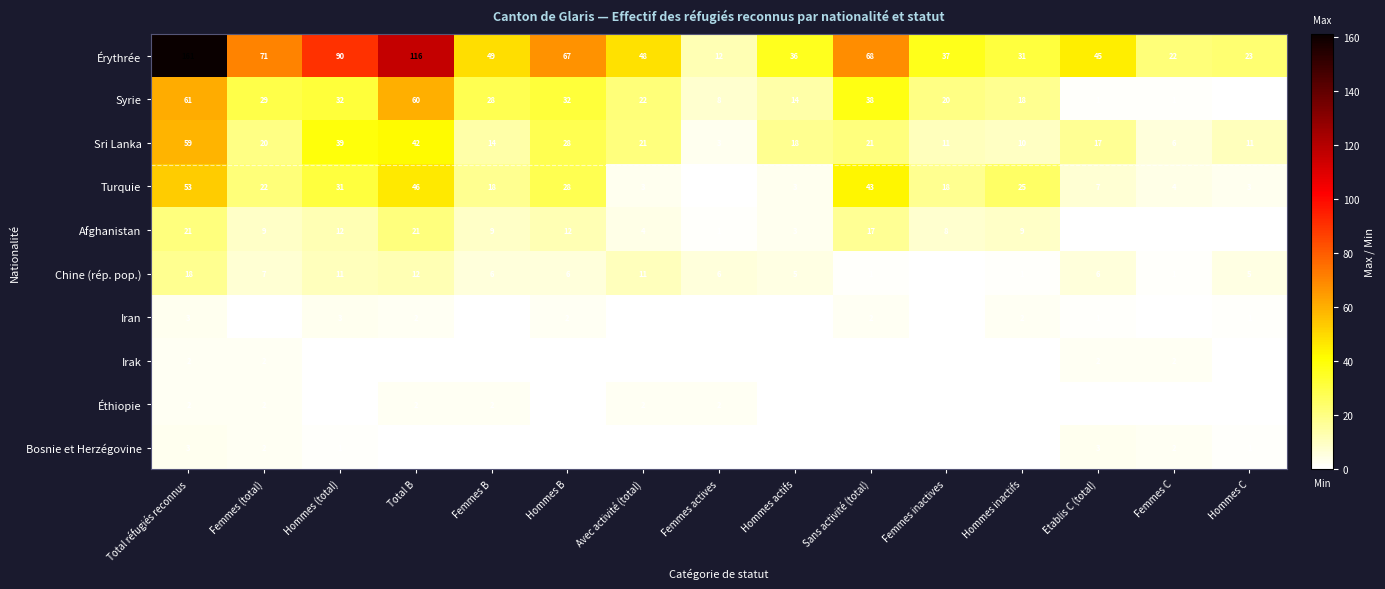

Which category has the lowest value across all series?

Hommes C